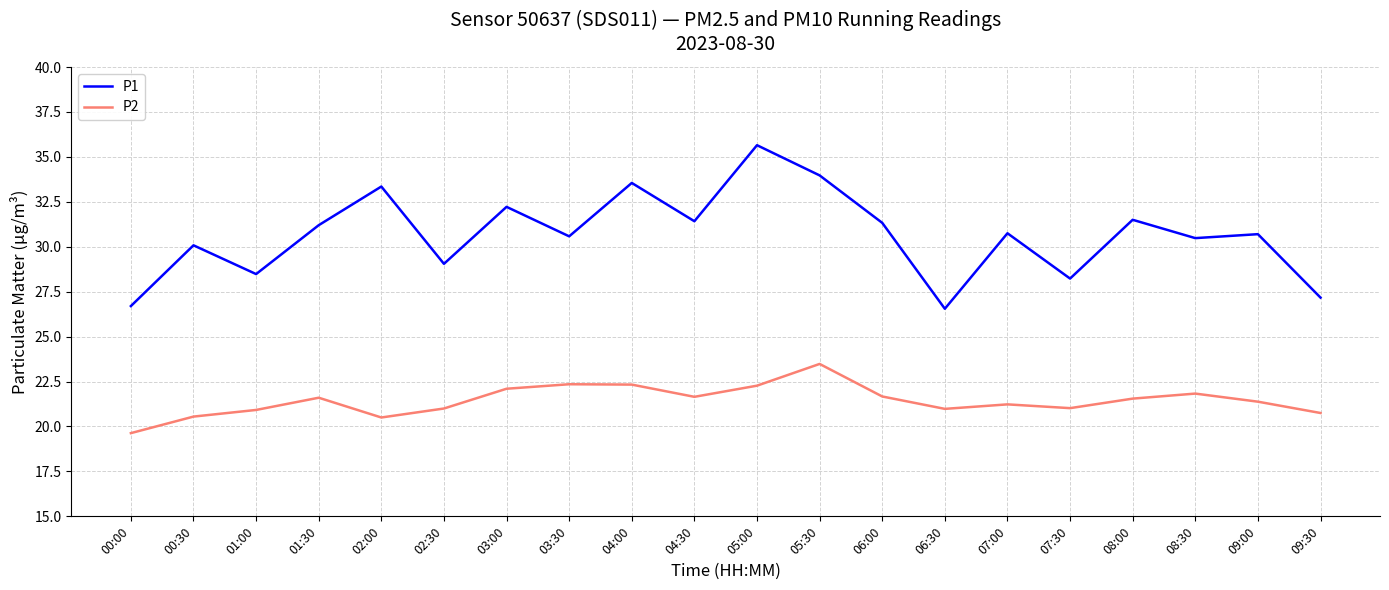

At which label does P2 reach its peak?

05:30